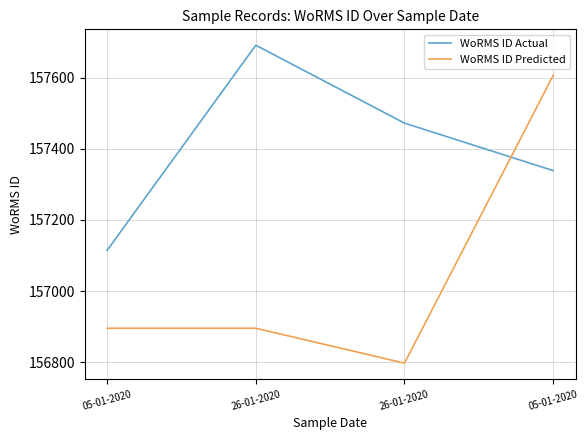

How many distinct data groups are displayed?

2